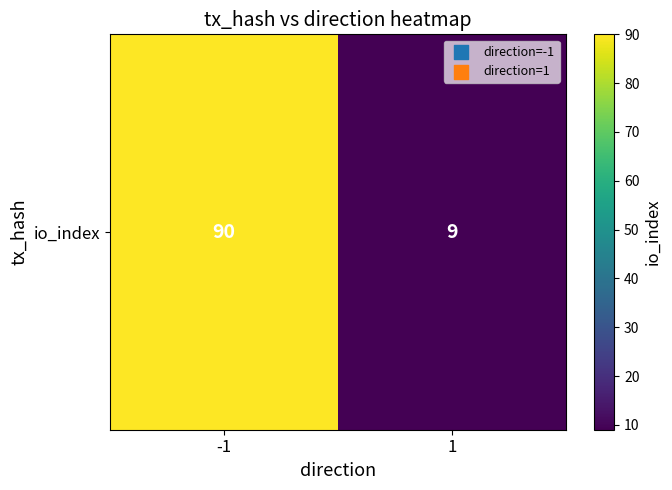

Where is the data nearest to the value 49?

1